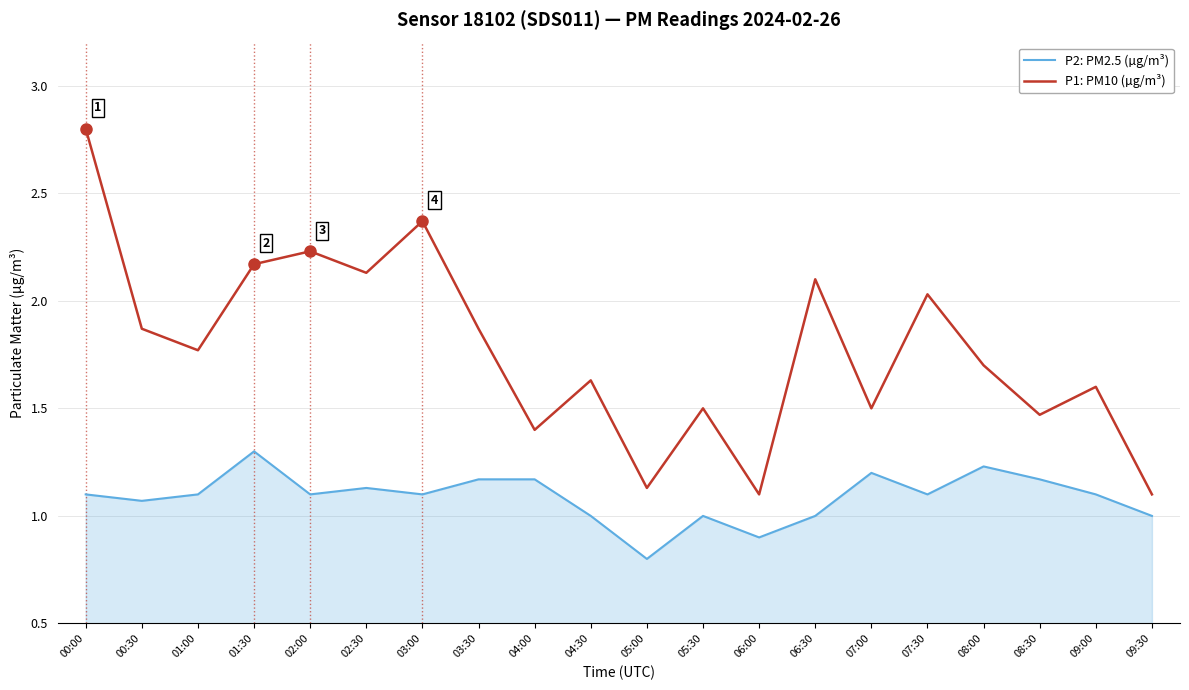

List the series in order of their peak value, lowest first.

P2: PM2.5 (µg/m³), P1: PM10 (µg/m³)